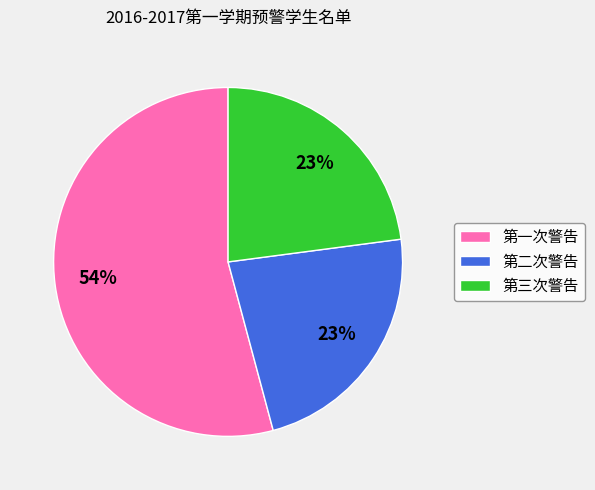

Which slice is the largest?

第一次警告